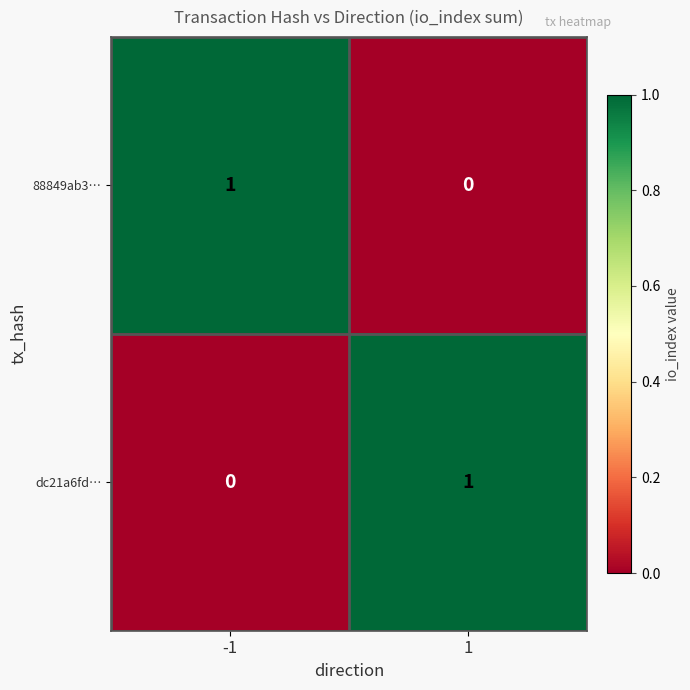

How many categories are shown in the chart?

2